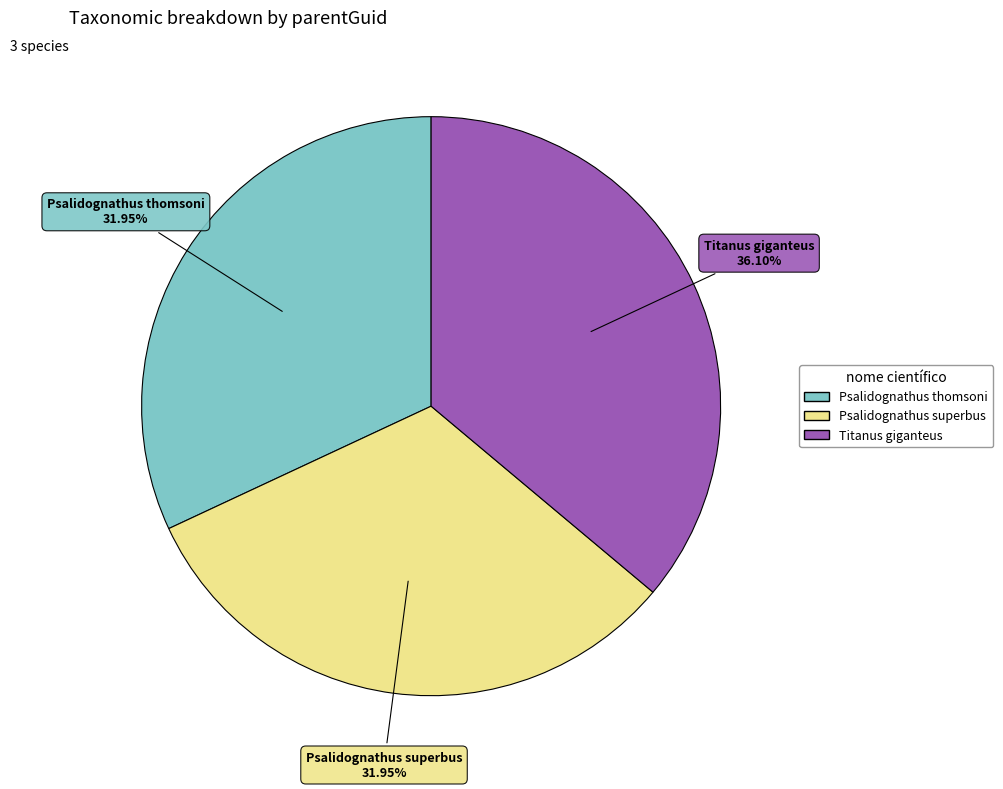

To the nearest percent, what portion does Titanus giganteus represent?

36%